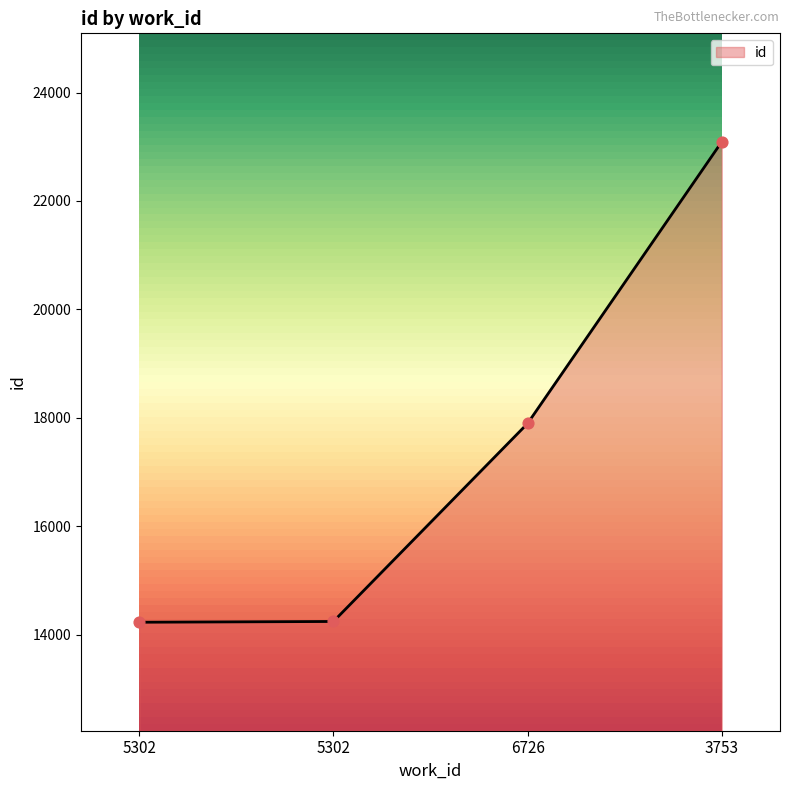

Between 3753 and 6726, which is larger?

3753